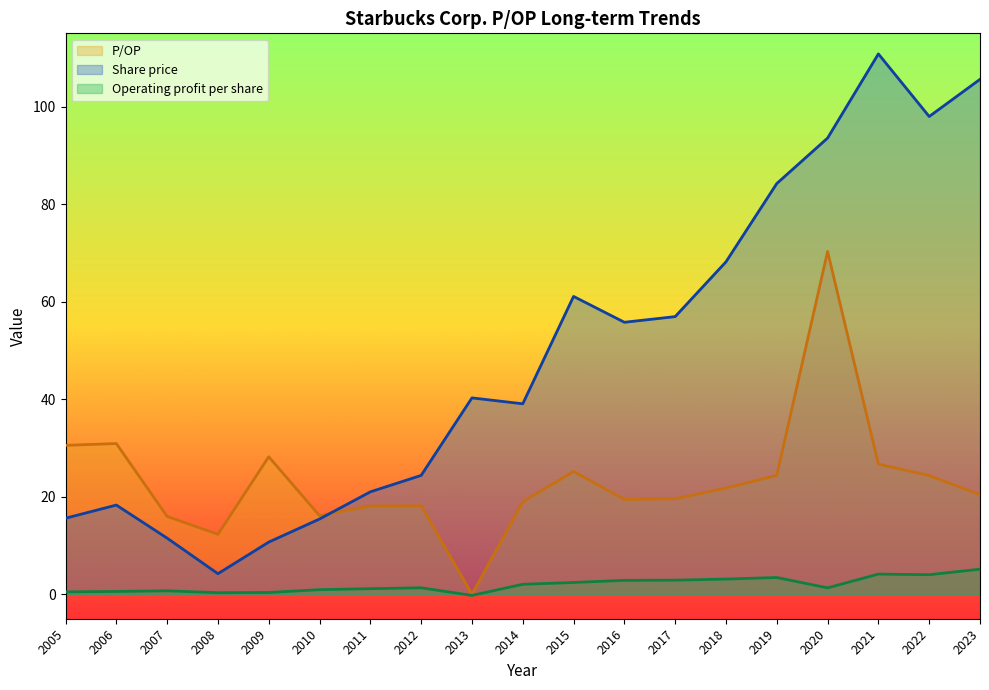

Rank the series at 2020 from highest to lowest value.

Share price, P/OP, Operating profit per share